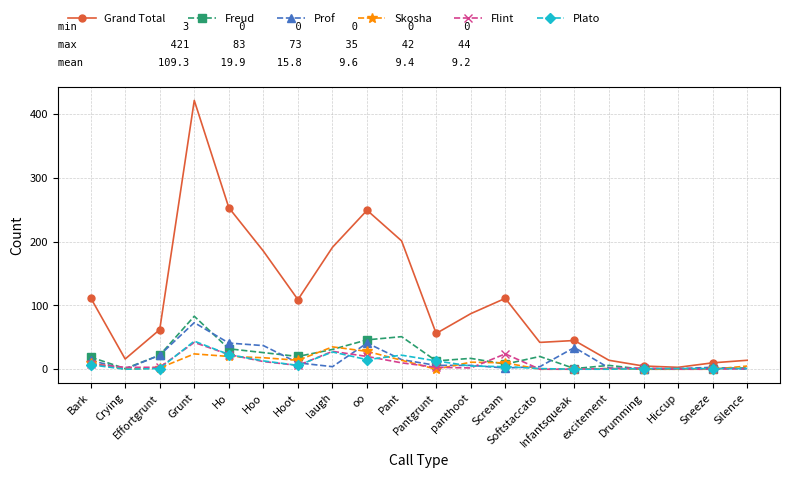

What are all the series names shown in the legend?

Grand Total, Freud, Prof, Skosha, Flint, Plato